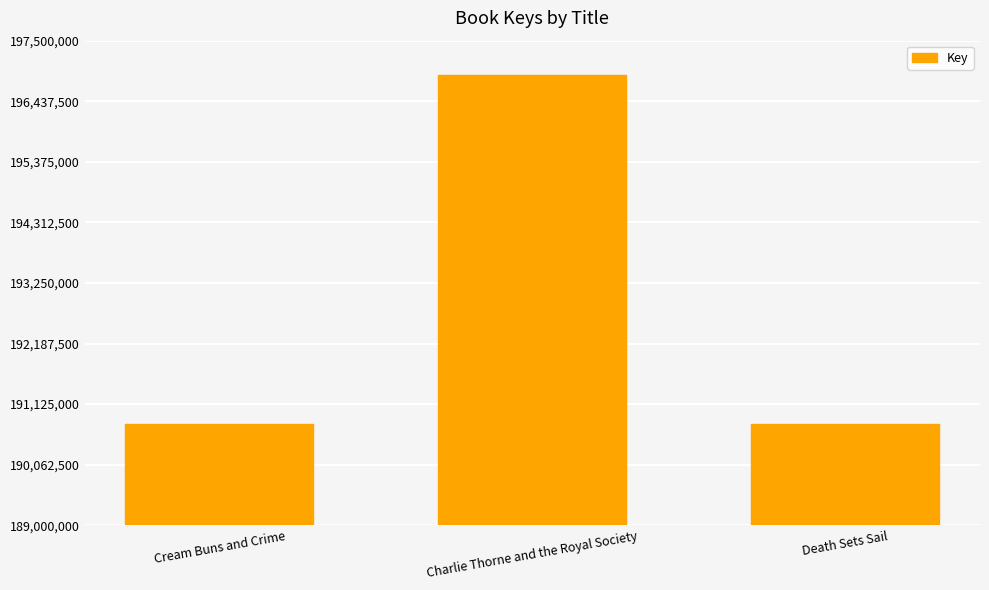

Which has a higher value, Cream Buns and Crime or Charlie Thorne and the Royal Society?

Charlie Thorne and the Royal Society